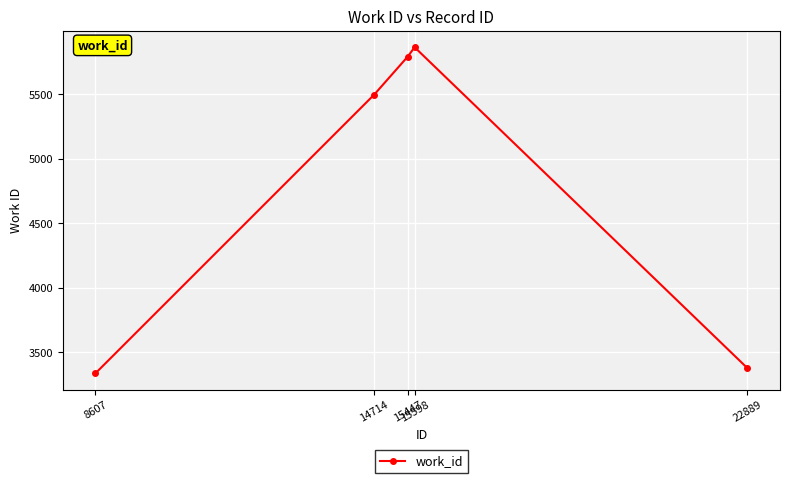

At which category does the data reach its first local peak?

15598